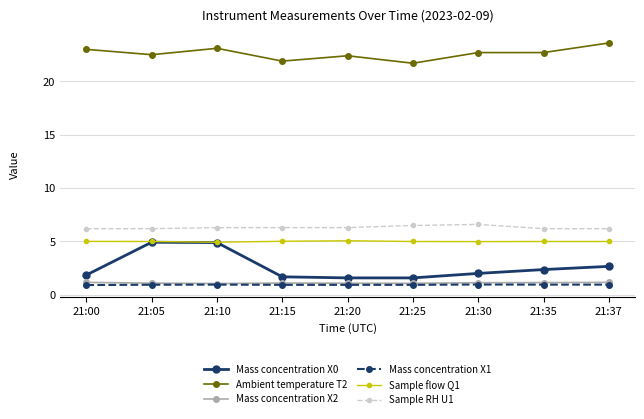

How many lines are shown in the chart?

6